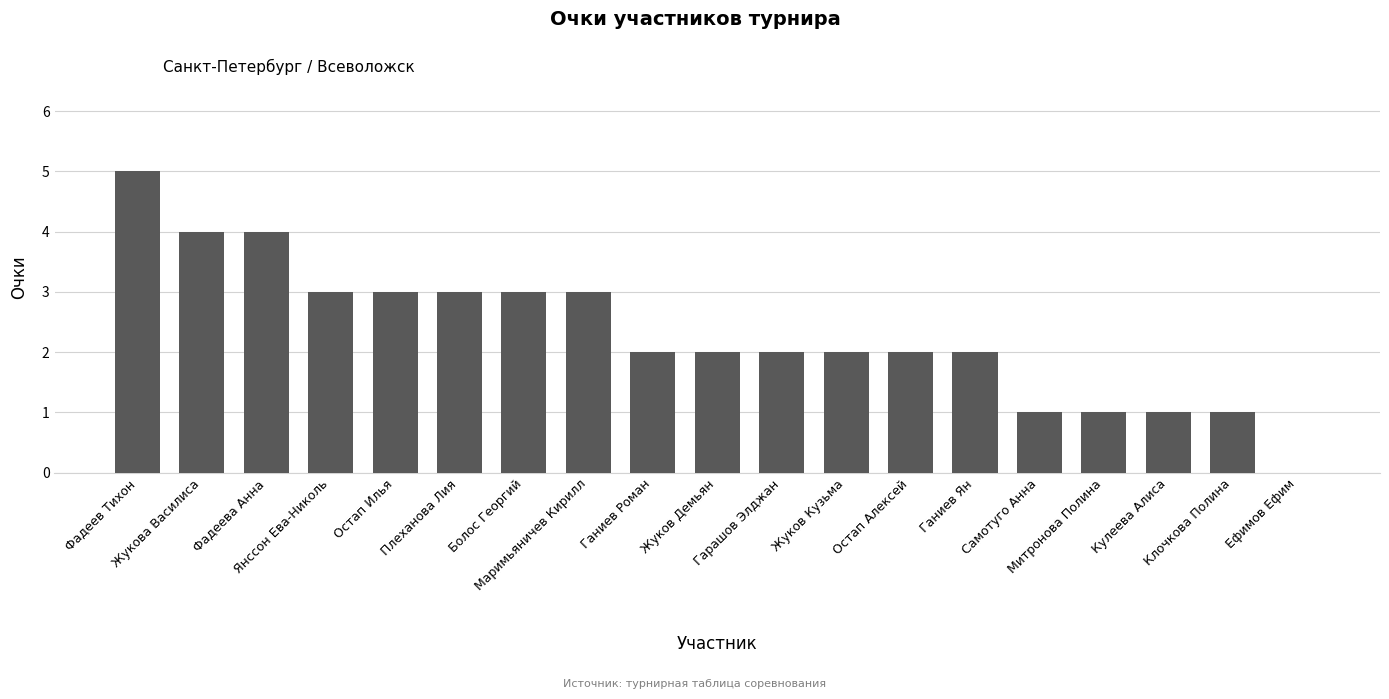

What is the greatest value displayed?

5